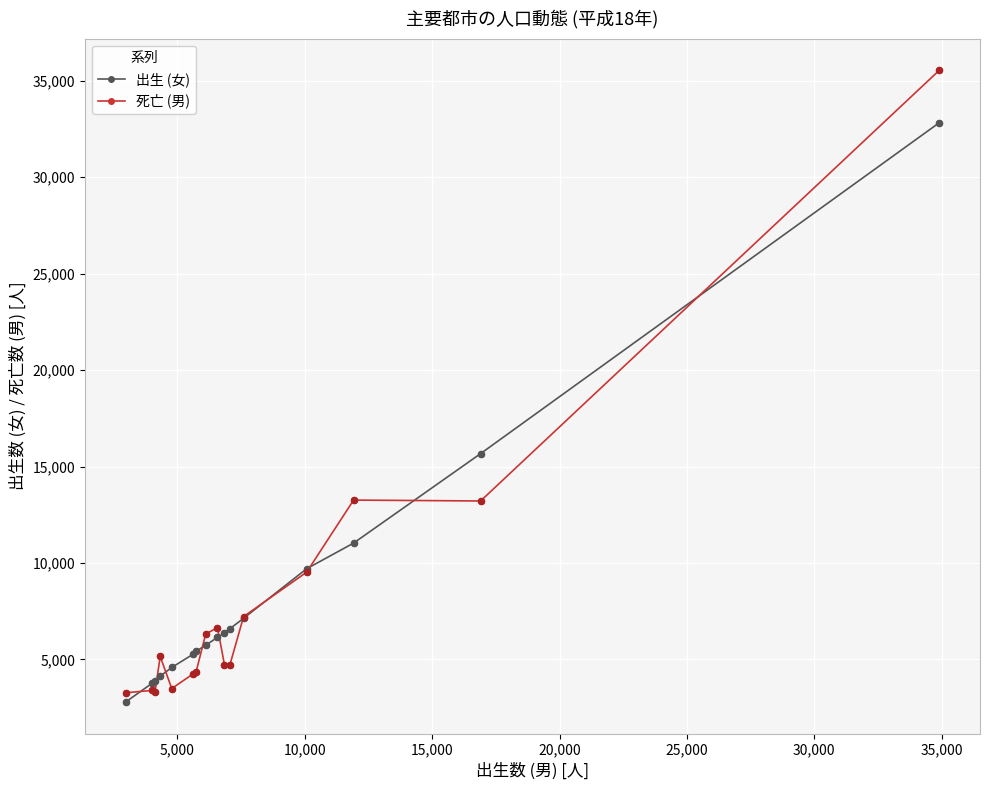

Which series has the largest range (max minus min)?

死亡 (男)